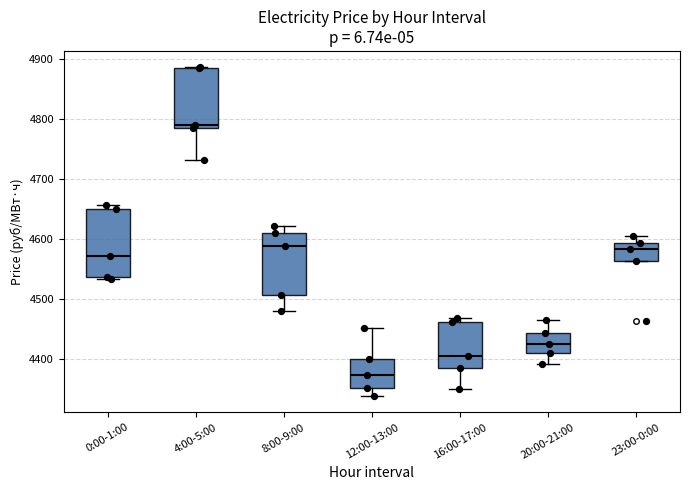

Reading left to right, read every box against the y-axis: the position of its median line, the range the box covers, and the ends of its whiskers. The values are not printed on the chart, so give them approximately, as read against the axis.

0:00-1:00: median 4570, box 4540 to 4650, whiskers 4530 to 4660
4:00-5:00: median 4790, box 4780 to 4880, whiskers 4730 to 4890
8:00-9:00: median 4590, box 4510 to 4610, whiskers 4480 to 4620
12:00-13:00: median 4370, box 4350 to 4400, whiskers 4340 to 4450
16:00-17:00: median 4410, box 4380 to 4460, whiskers 4350 to 4470
20:00-21:00: median 4430, box 4410 to 4440, whiskers 4390 to 4470
23:00-0:00: median 4580, box 4560 to 4590, whiskers 4560 to 4600